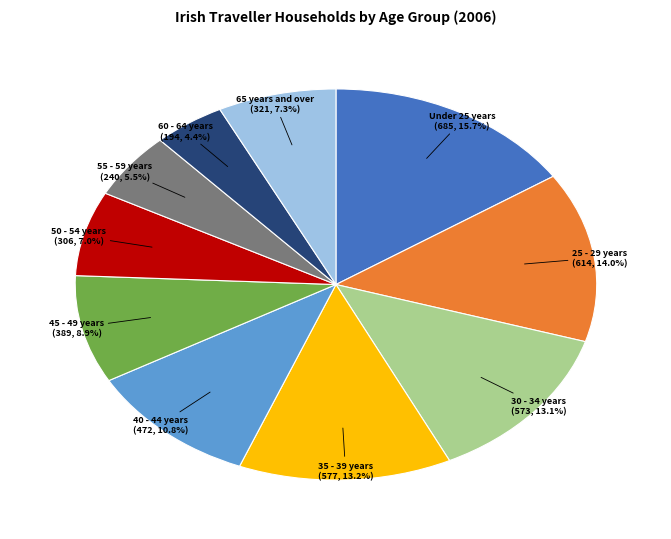

Count the number of slices in the pie.

10